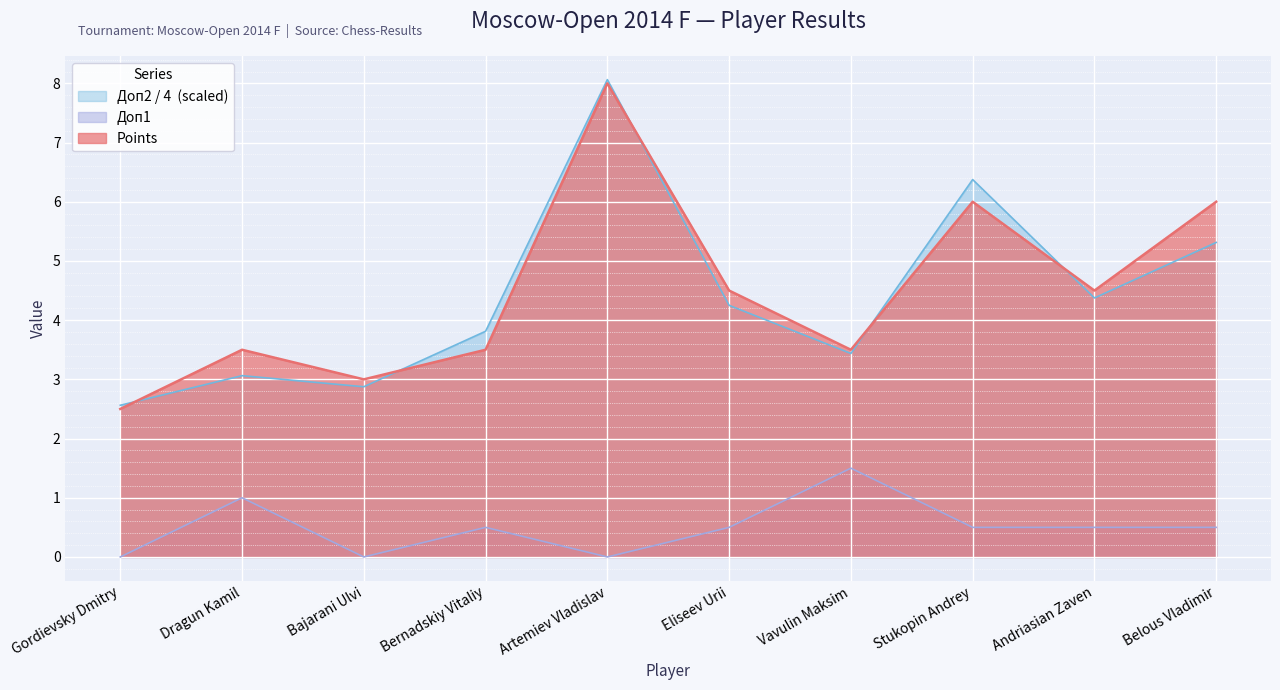

Which label corresponds to the smallest value in the chart?

Gordievsky Dmitry